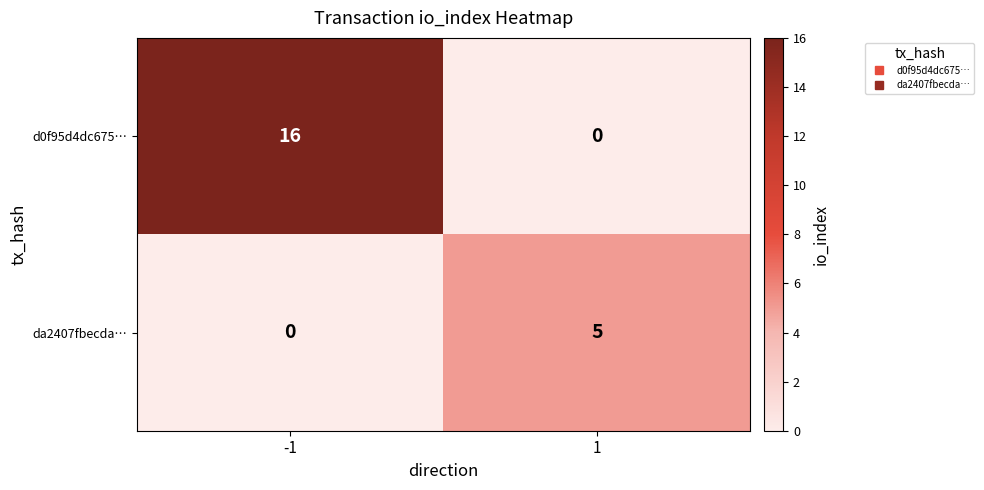

What is the maximum value shown in the chart?

16